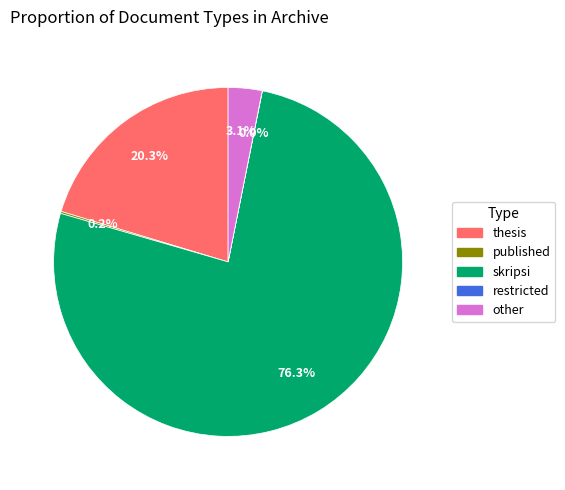

To the nearest percent, what is the combined percentage of other and thesis?

23%